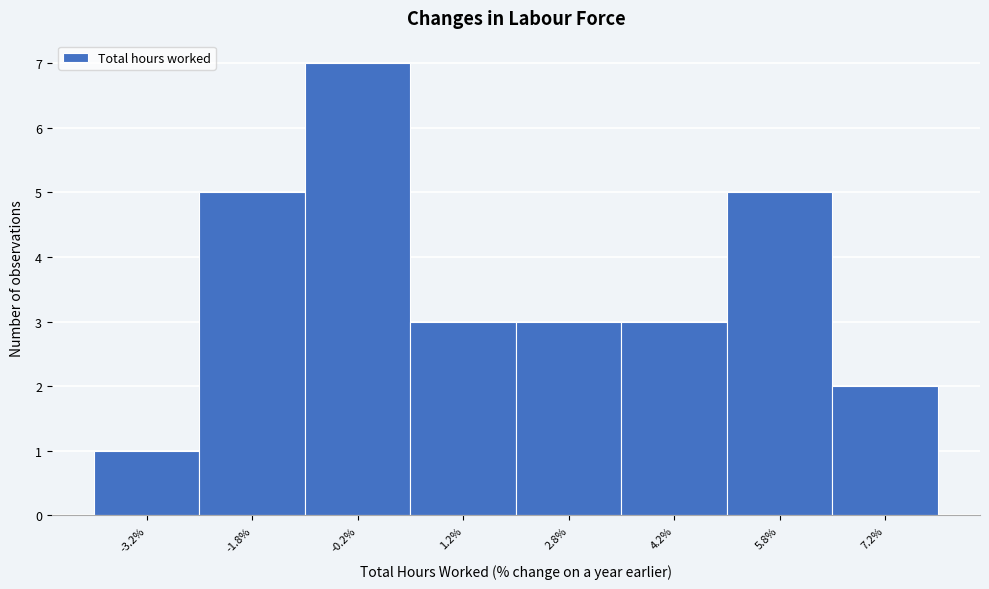

Reading left to right, list every bar in this chart as the range it spans on the x-axis followed by its height. Neither the bar edges nor the heights are printed on the chart, so give them approximately, as read against the axes.

-4.0 to -2.5: 1
-2.5 to -1.0: 5
-1.0 to 0.5: 7
0.5 to 2.0: 3
2.0 to 3.5: 3
3.5 to 5.0: 3
5.0 to 6.5: 5
6.5 to 8.0: 2